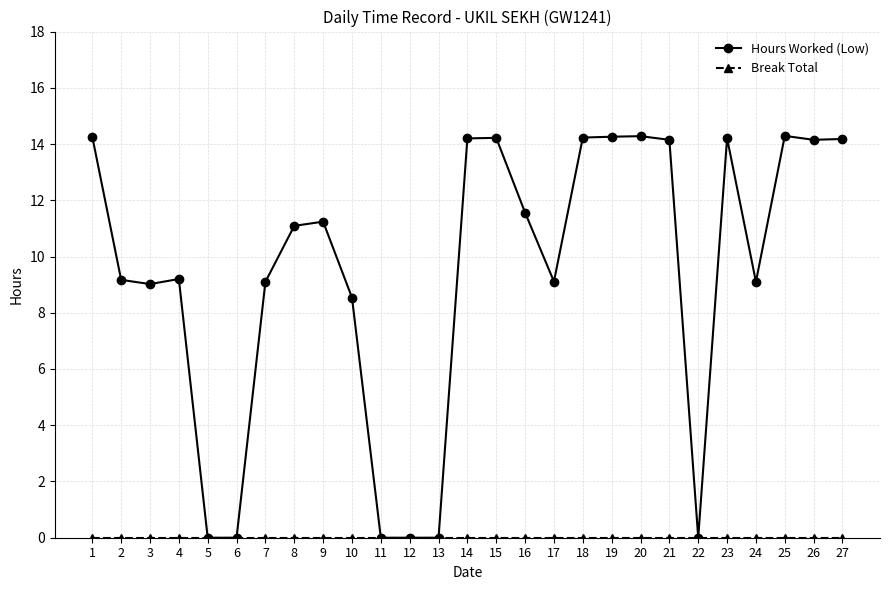

Where is Hours Worked (Low) nearest to the value 7?

10